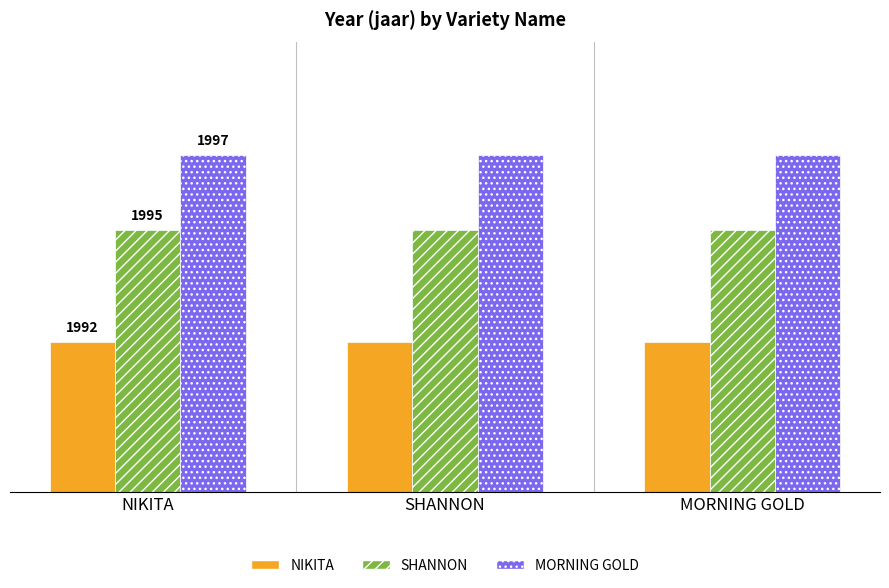

Which series has the largest total across all categories?

MORNING GOLD